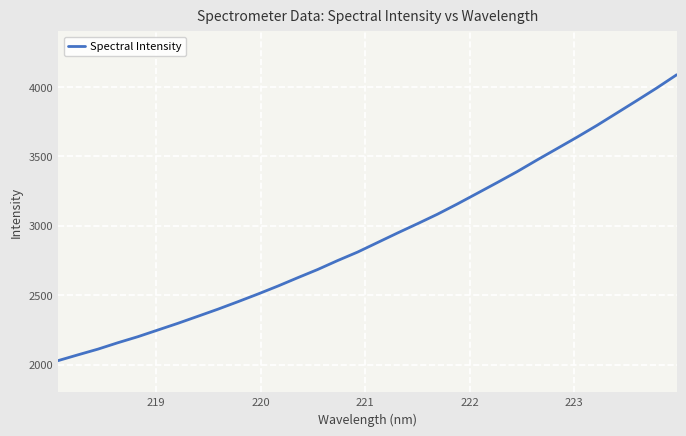

What is the smallest value displayed?

2028.2